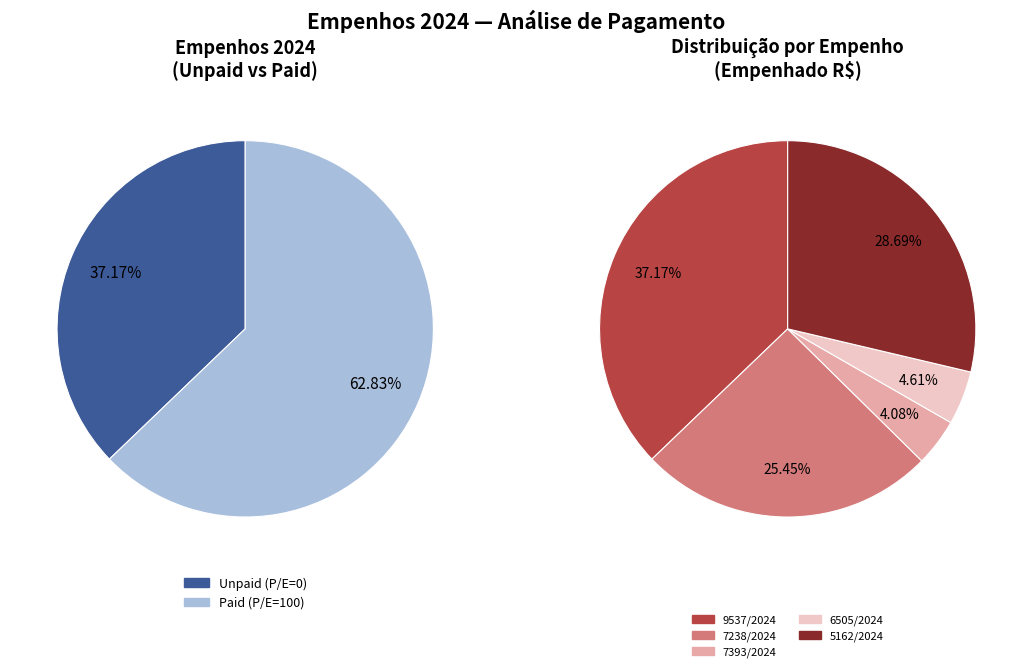

How many slices are in this pie chart?

5